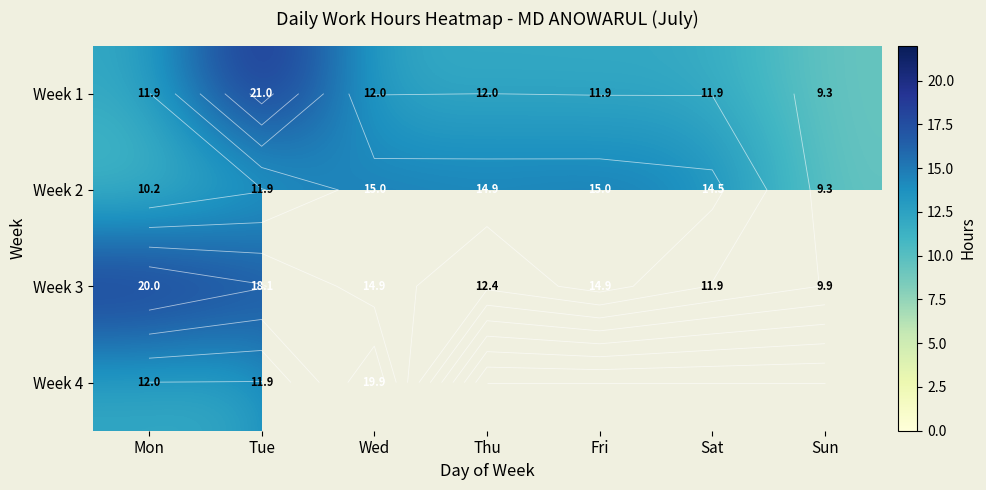

What is the total value across all series at Wed?

61.8